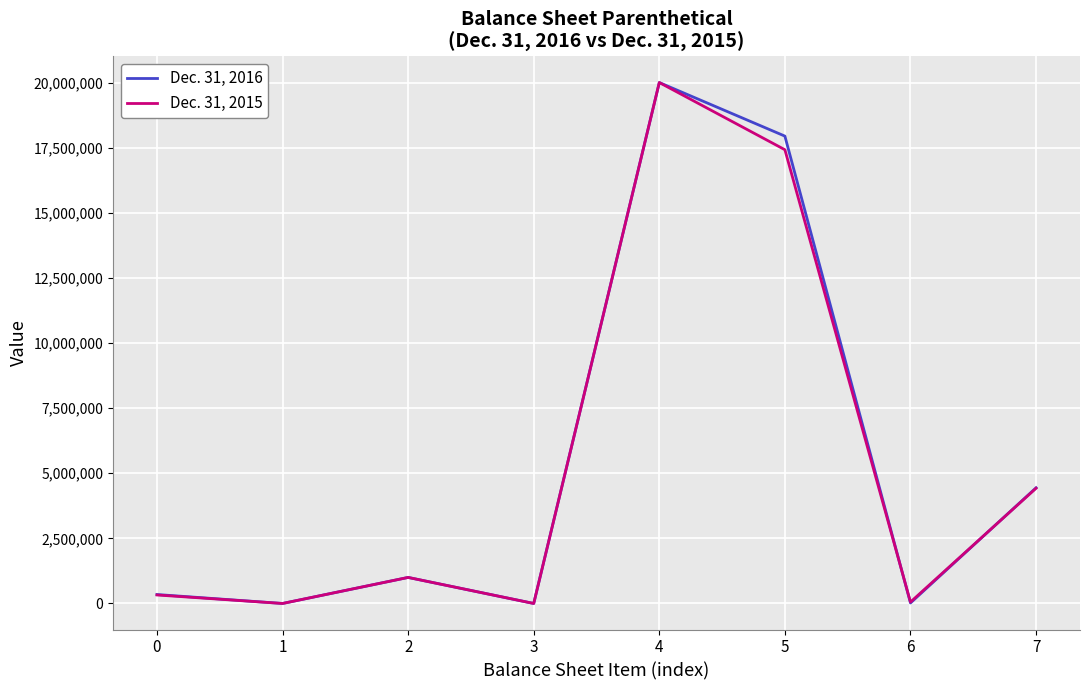

The value of Dec. 31, 2016 at 7 is 7496563. True or false?

False